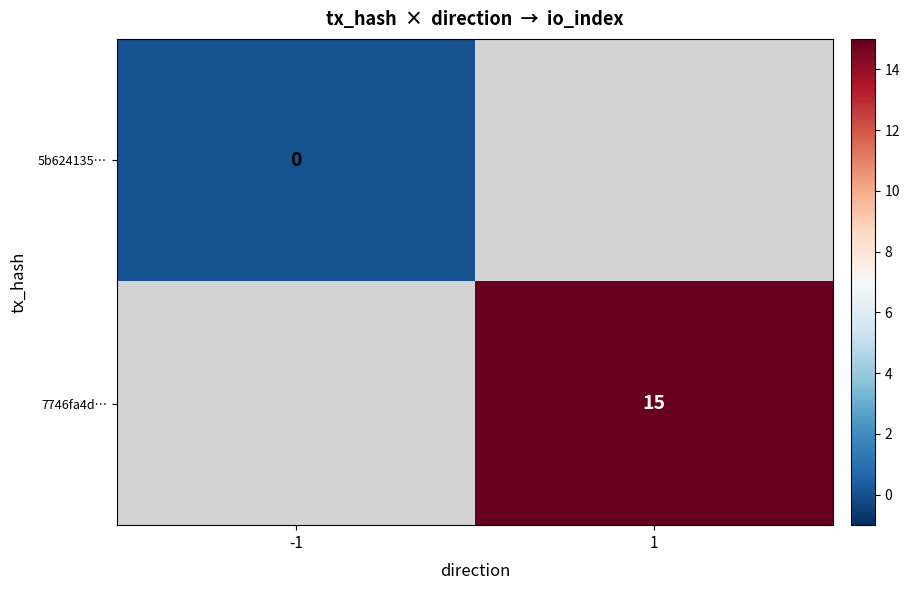

The 7746fa4d… series shows 7 at 1. True or false?

False